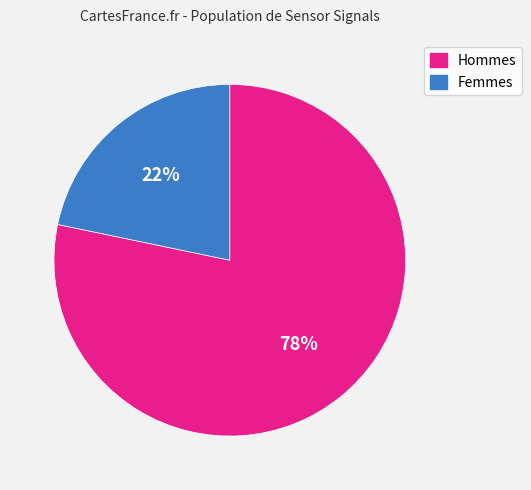

To the nearest percent, what is the average slice percentage?

50%